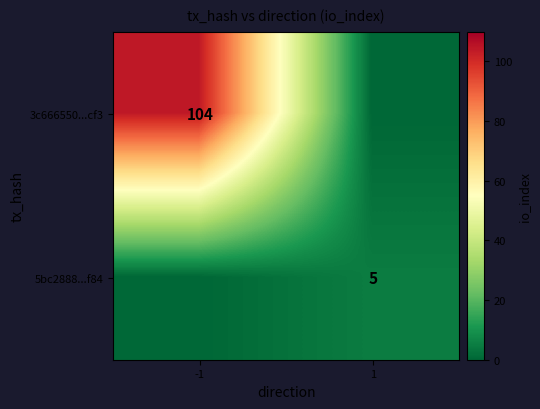

Is the value of 3c666550...cf3 at -1 greater than the value of 5bc2888...f84 at 1?

Yes